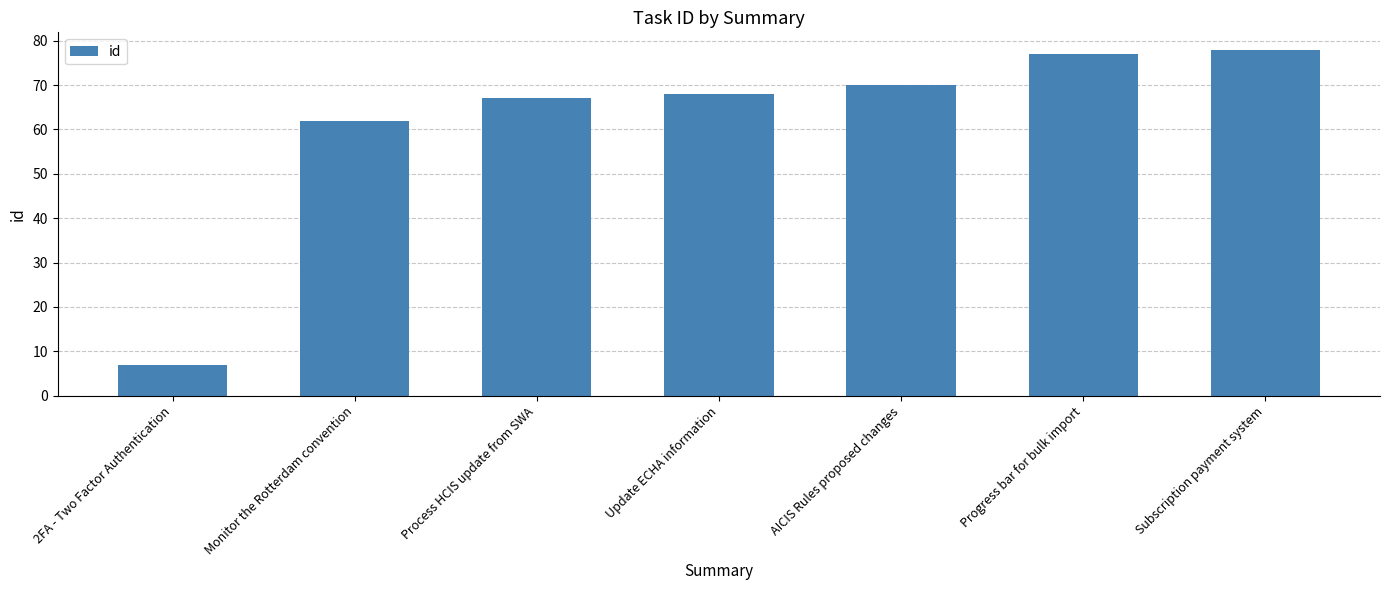

What is the change in value from Process HCIS update from SWA to Progress bar for bulk import?

+10